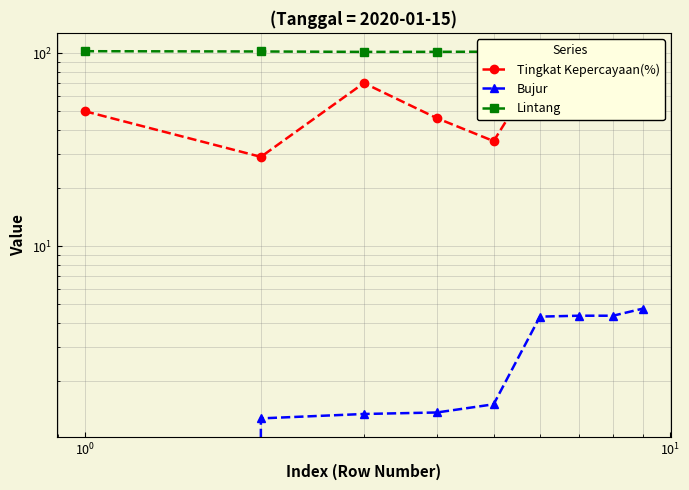

Reading left to right, extract all data points from this chart.

Tingkat Kepercayaan(%): 50.0	29.0	70.0	46.0	35.0	85.0	74.0	65.0	64.0
Bujur: -0.2	1.3	1.3	1.4	1.5	4.3	4.4	4.4	4.7
Lintang: 102.4	102.0	101.5	101.6	101.8	96.3	95.9	95.9	95.5